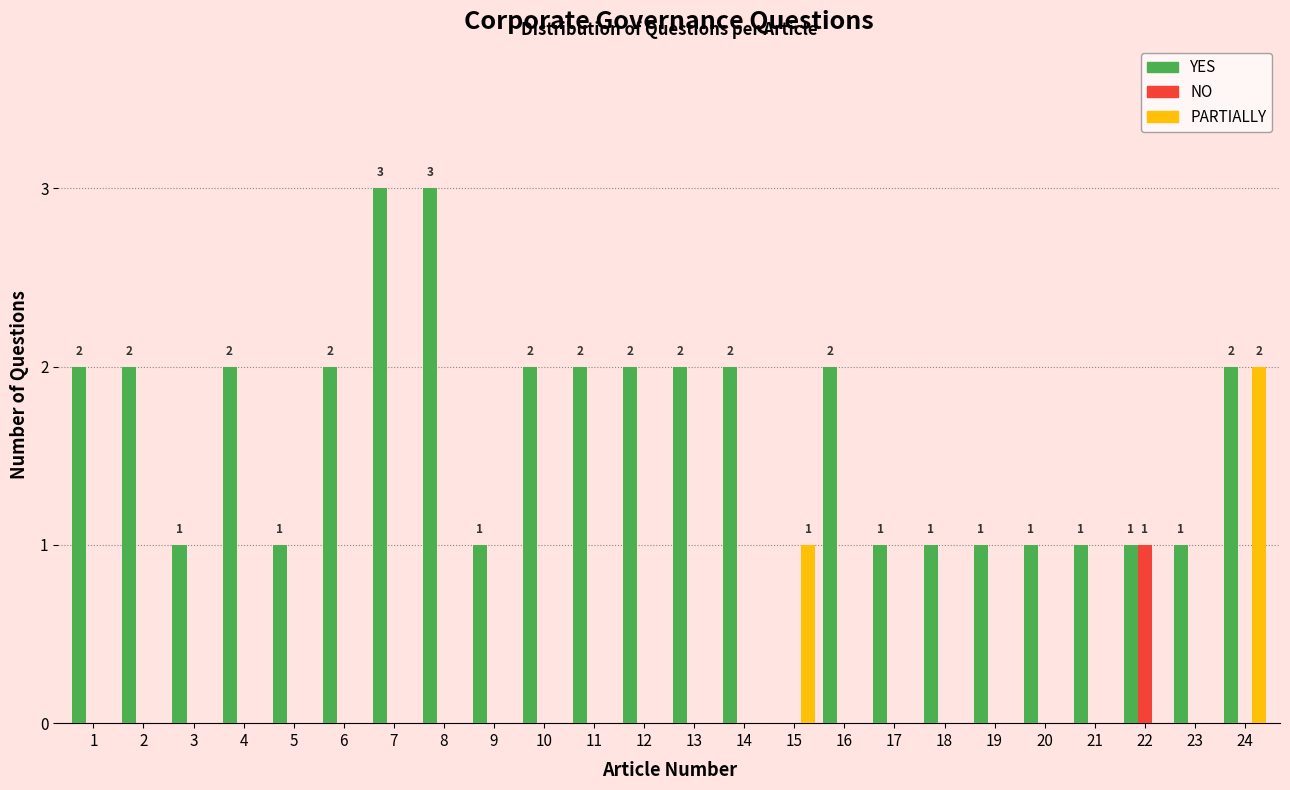

Is it true that NO equals 0 at 3?

True